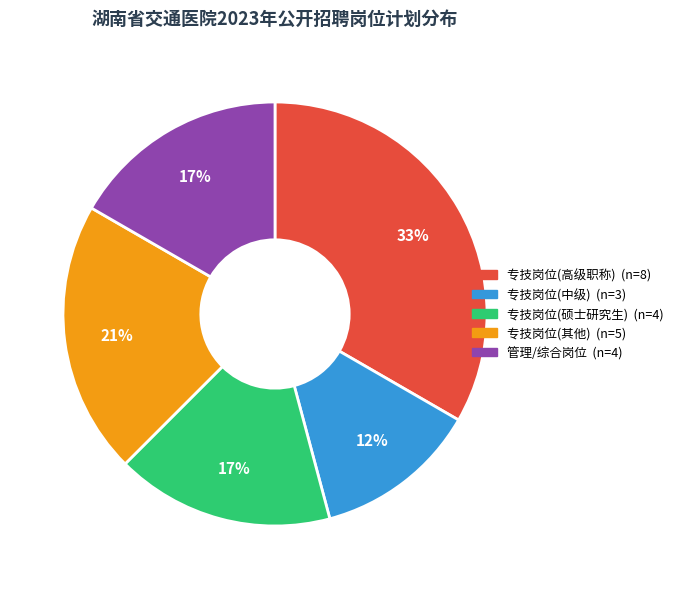

Is there any slice that represents more than half of the pie?

No